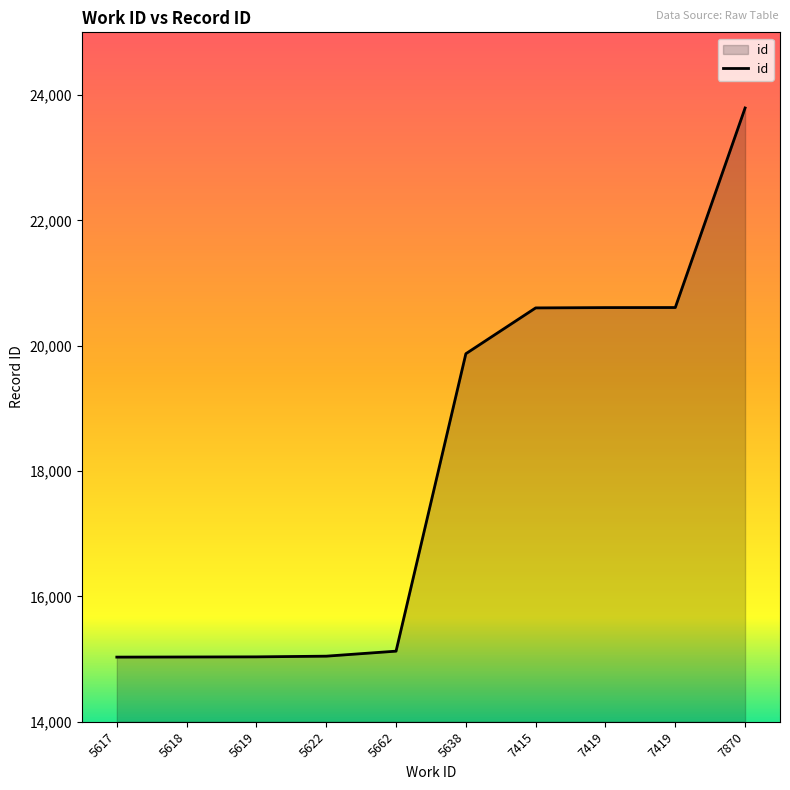

How many lines are shown in the chart?

1